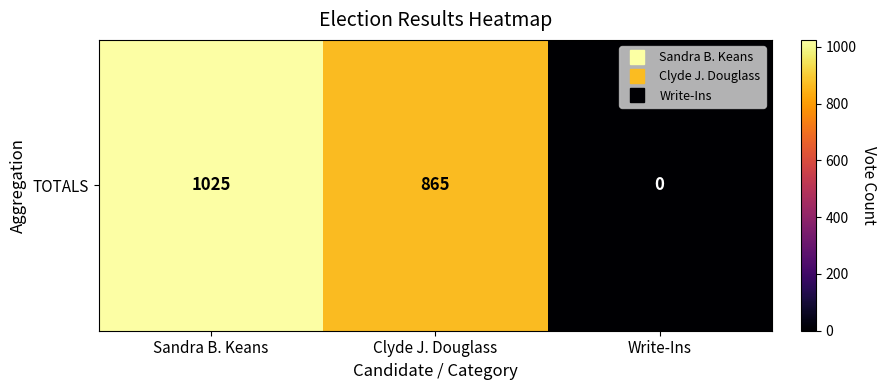

How many data points does each series have?

3